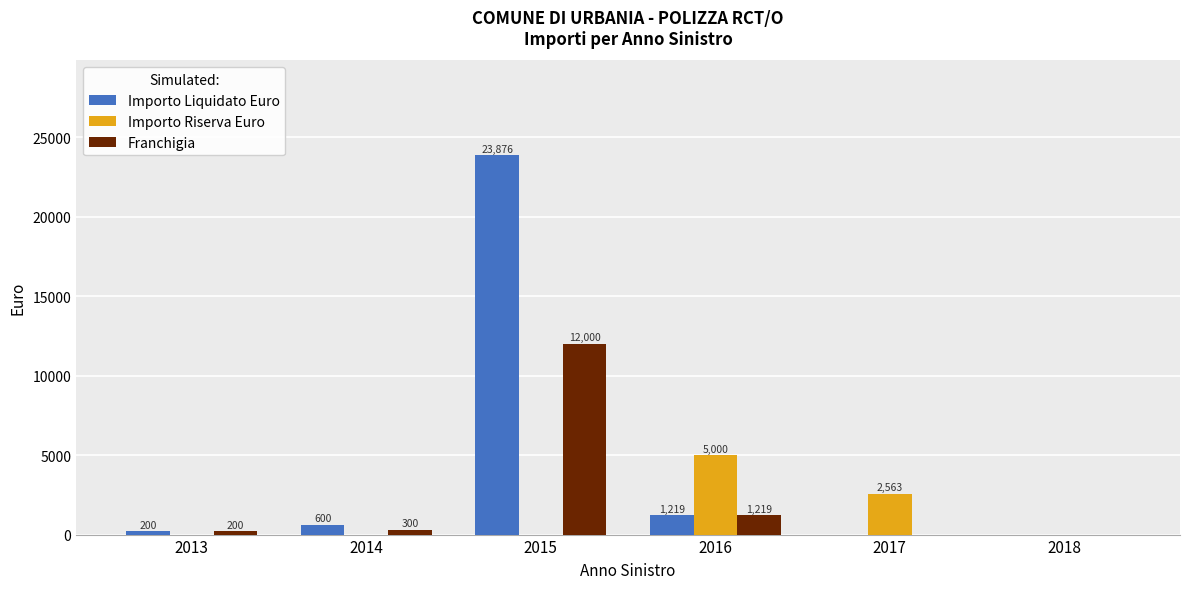

What is the sum of all Franchigia values?

13719